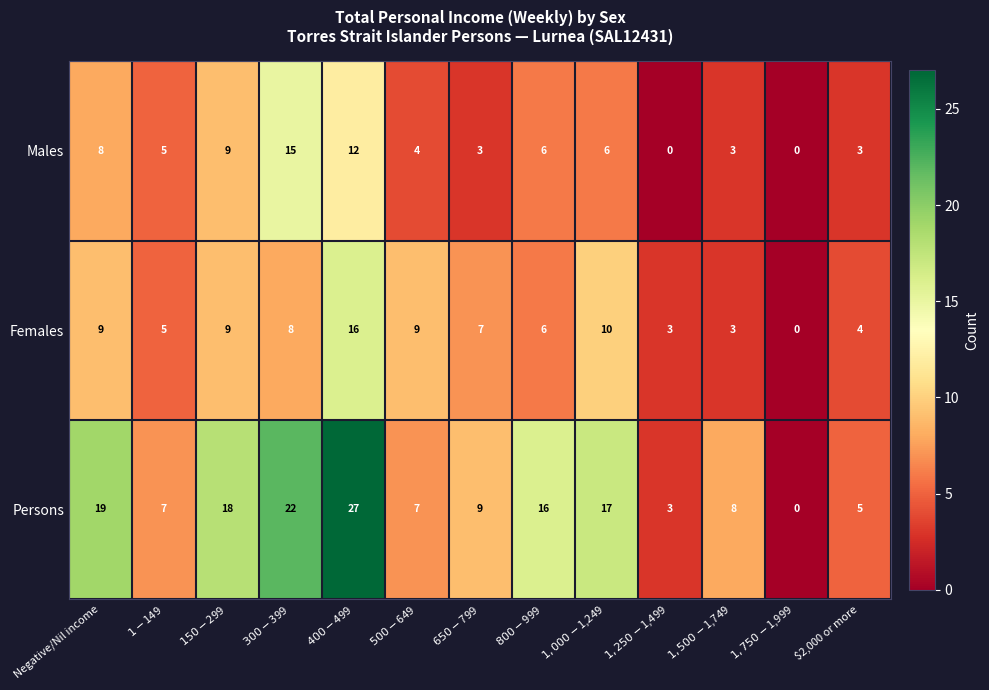

True or false: Persons has a value of 5 at $2,000 or more.

True